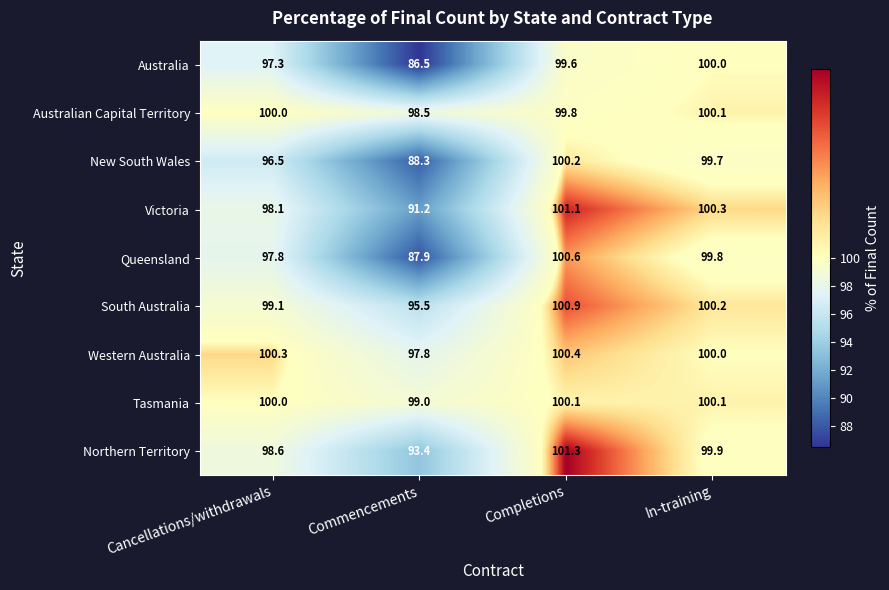

At which category is the sum across all series the highest?

Completions